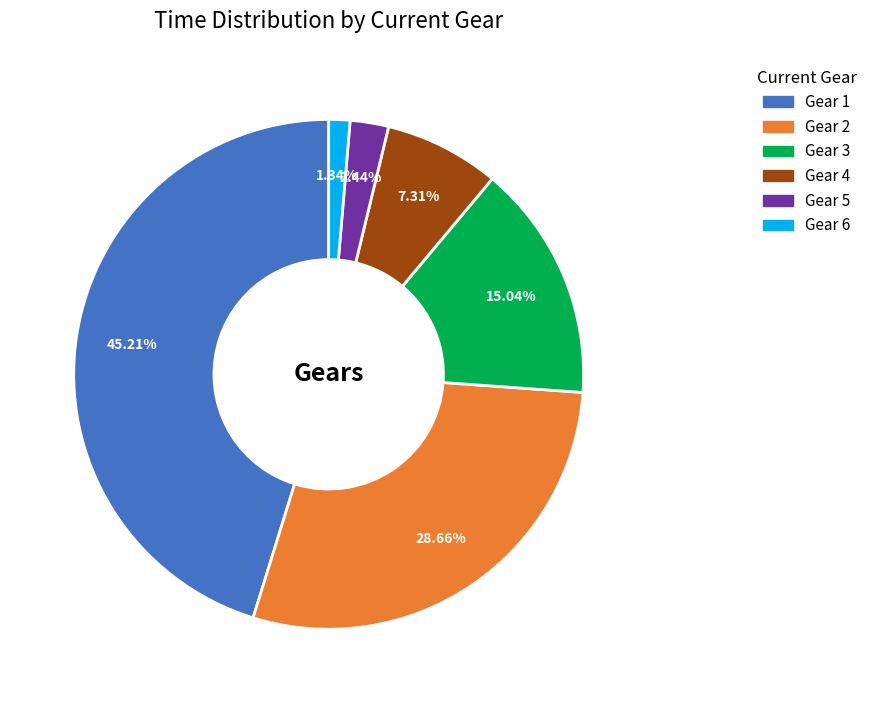

Is Gear 5 the majority of the pie?

No